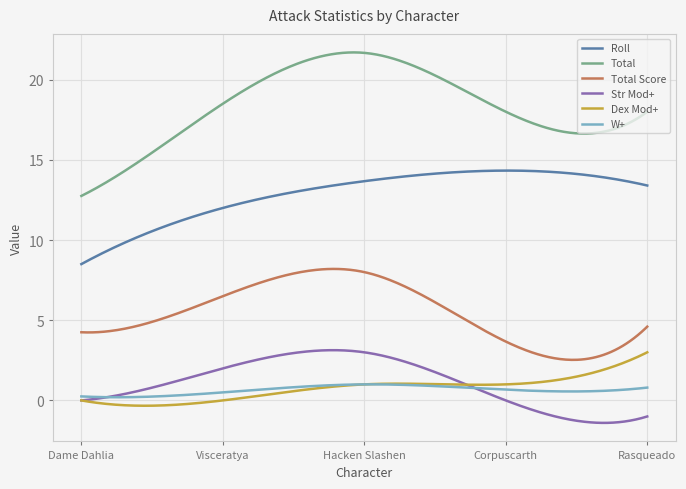

True or false: Roll and Total cross at least once.

False